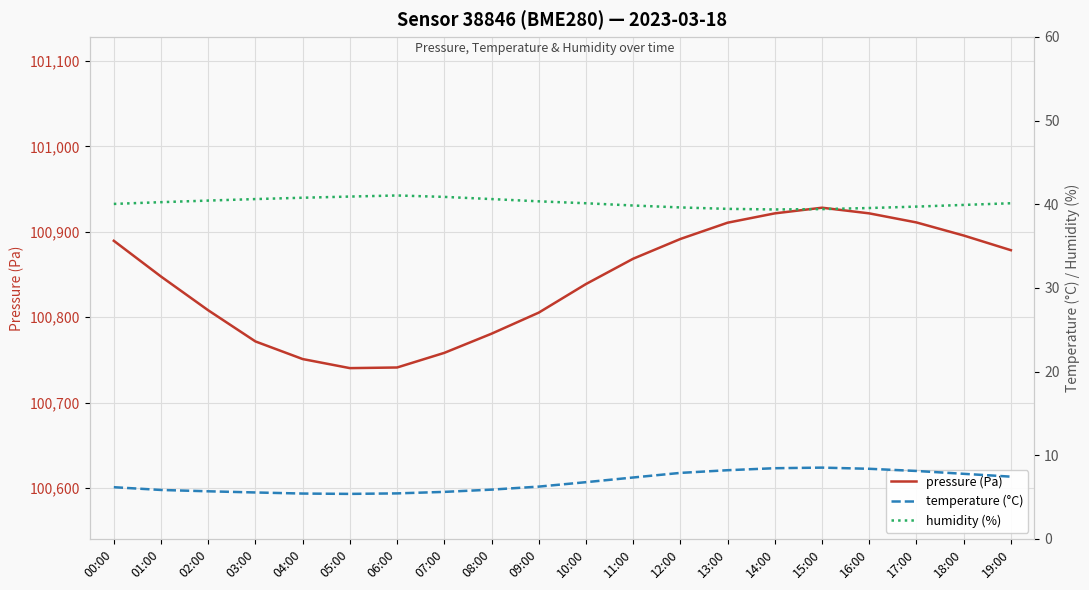

Which has a higher value, 11:00 or 16:00?

16:00